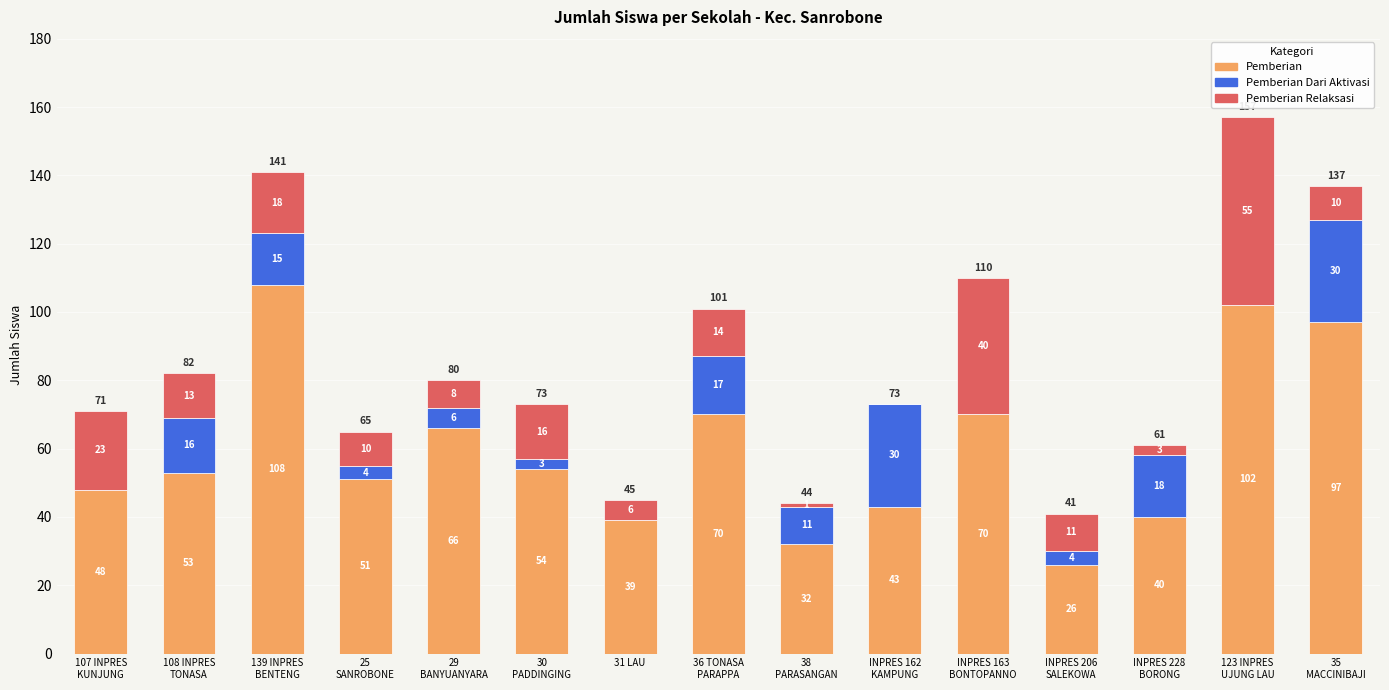

The value of Pemberian at 35
MACCINIBAJI is 97. True or false?

True